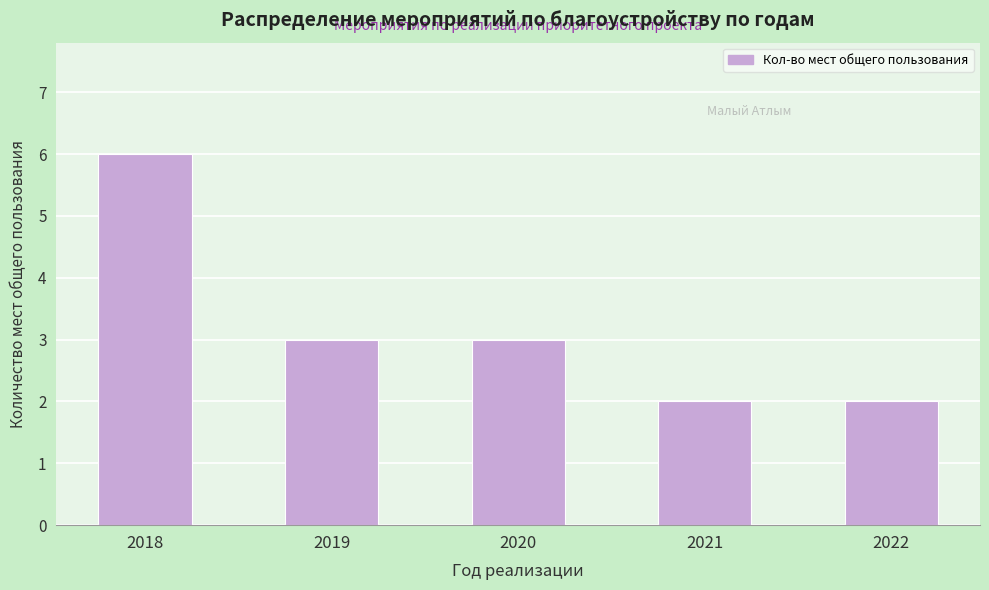

Reading right to left, what are all the values shown in this chart?

2022=2	2021=2	2020=3	2019=3	2018=6